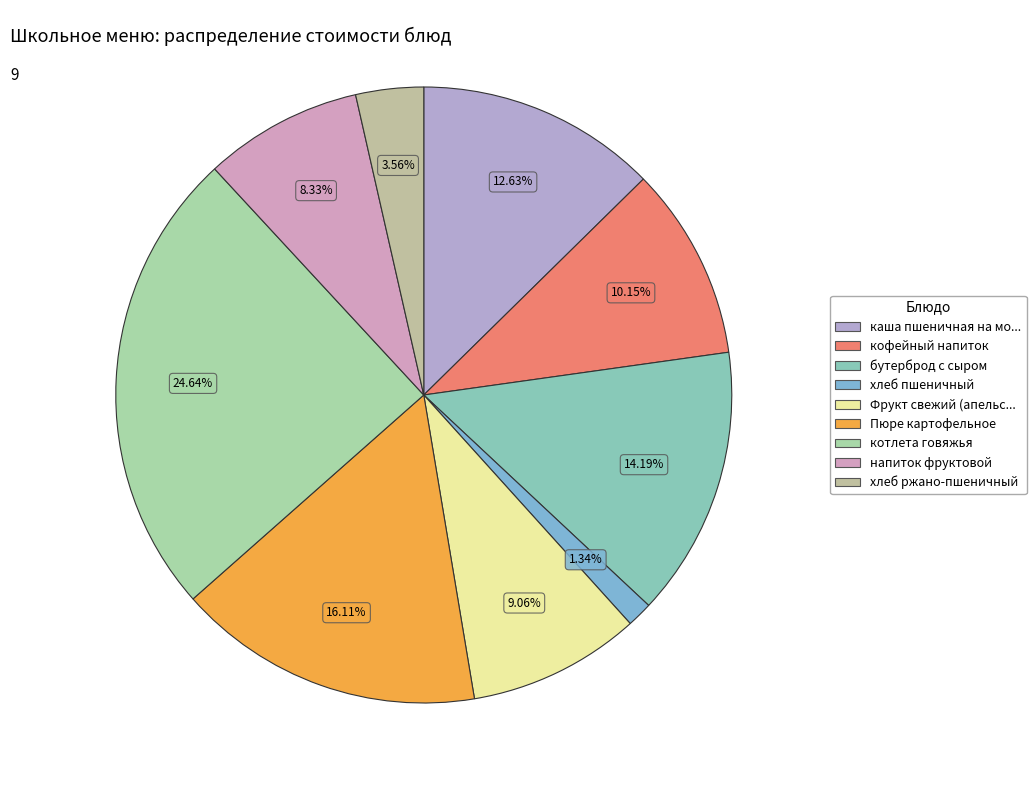

How many segments does this pie chart have?

9